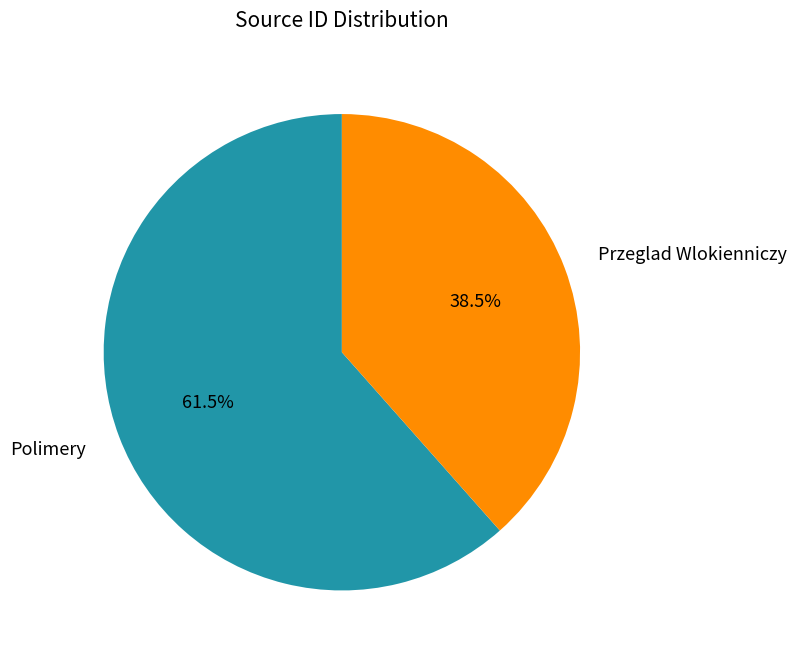

To the nearest percent, what is the difference between the largest and smallest slice percentages?

23%